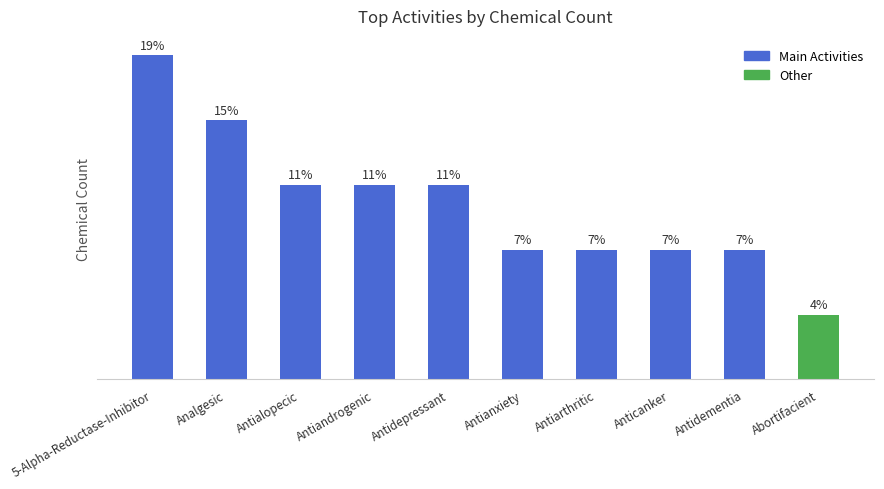

Reading left to right, what are all the values shown in this chart?

5-Alpha-Reductase-Inhibitor=5	Analgesic=4	Antialopecic=3	Antiandrogenic=3	Antidepressant=3	Antianxiety=2	Antiarthritic=2	Anticanker=2	Antidementia=2	Abortifacient=1